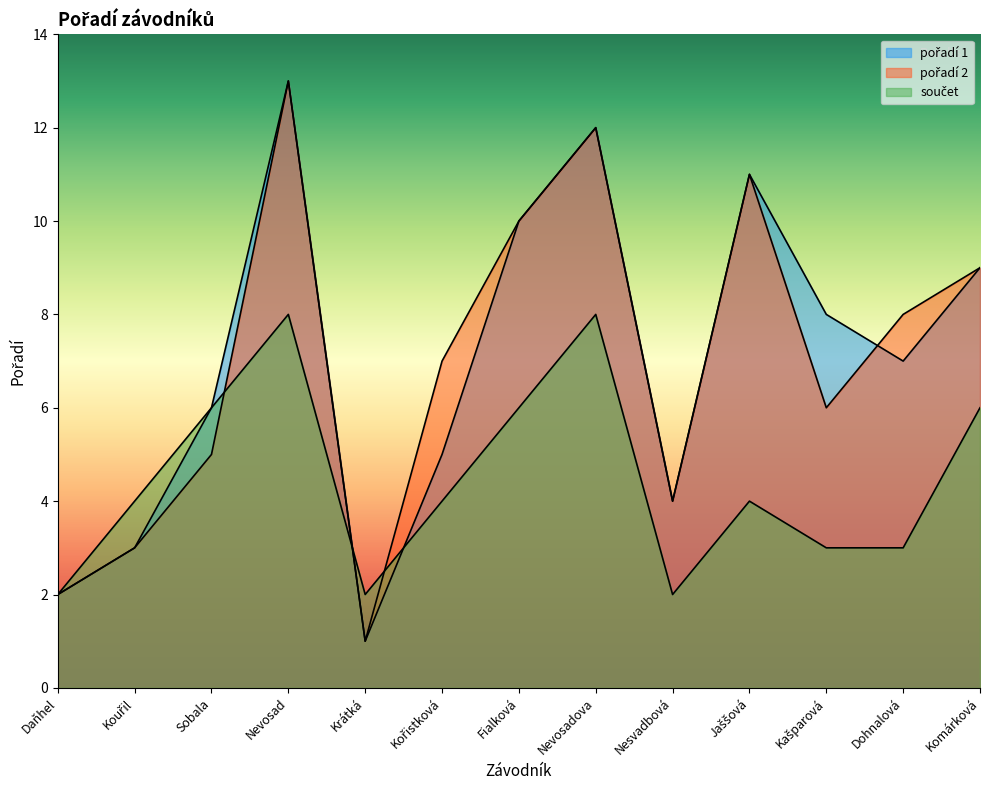

Which series has the widest spread of values?

pořadí 1